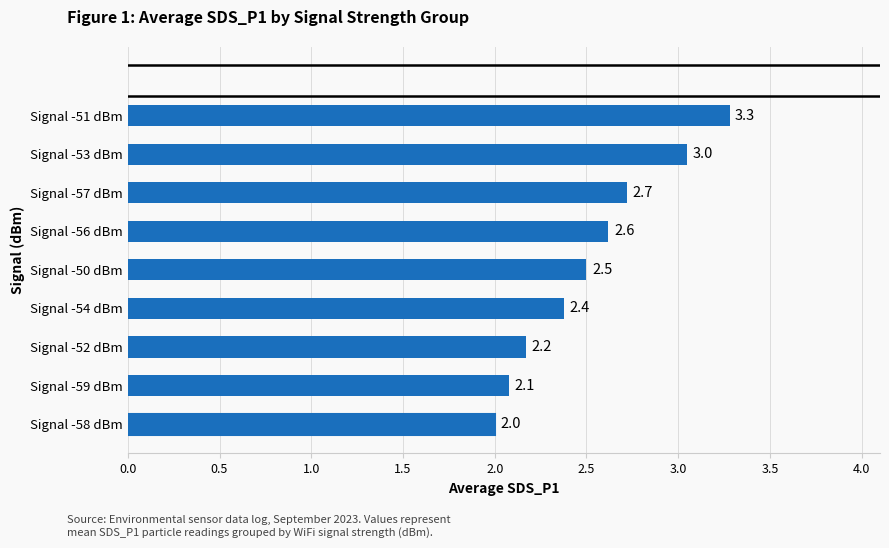

Rank the categories by value from lowest to highest.

Signal -58 dBm, Signal -59 dBm, Signal -52 dBm, Signal -54 dBm, Signal -50 dBm, Signal -56 dBm, Signal -57 dBm, Signal -53 dBm, Signal -51 dBm